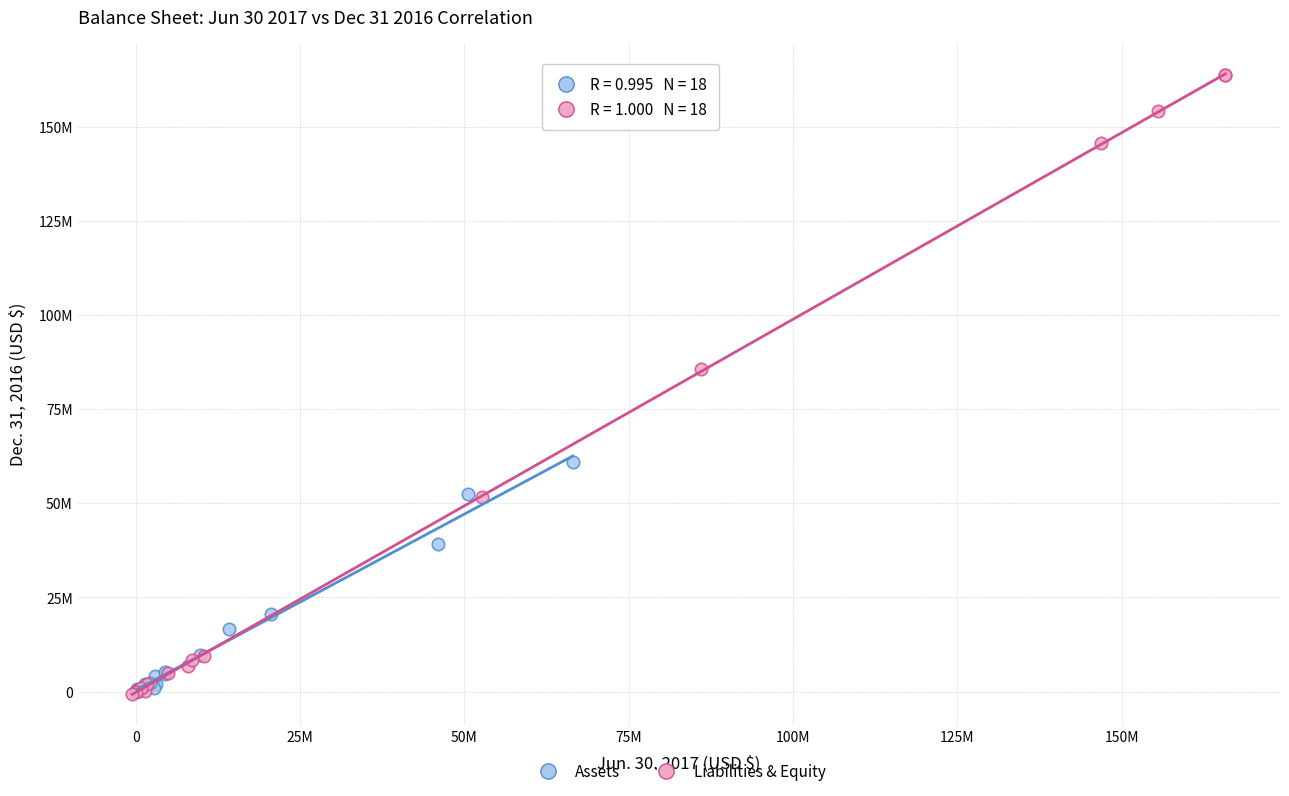

What are all the series names shown in the legend?

Assets, Liabilities & Equity